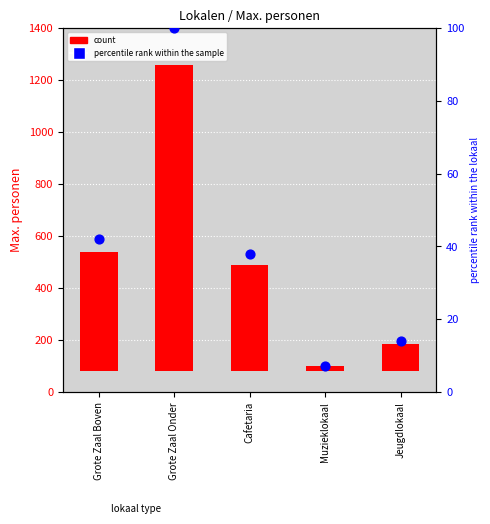

At which category is the sum across all series the highest?

Grote Zaal Onder